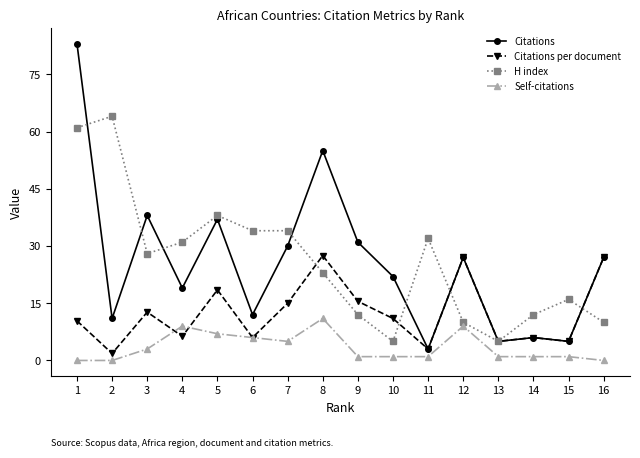

True or false: Self-citations has more than 0 interior local peaks.

True